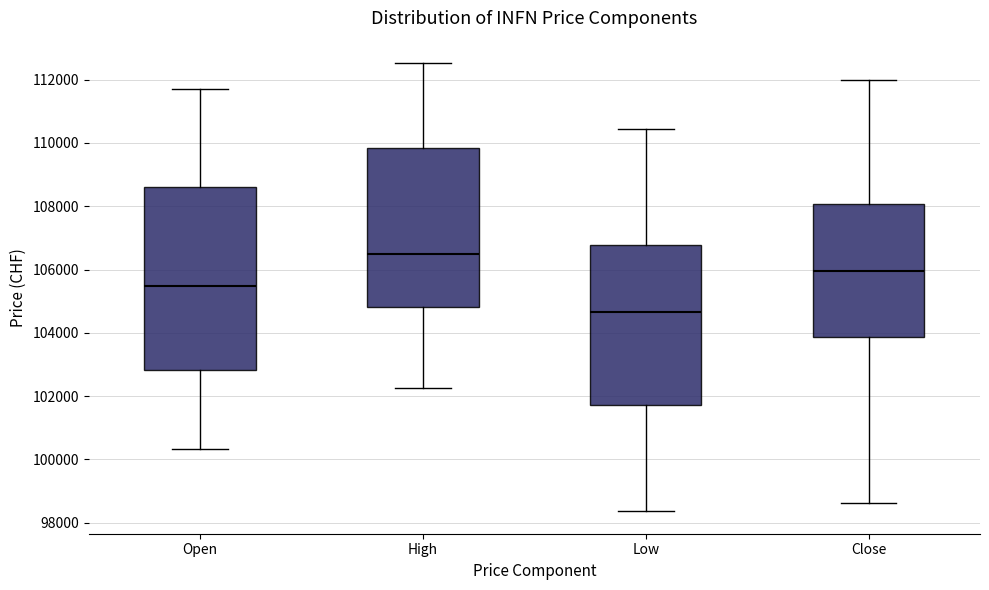

Where does the lower whisker of the box for Open end on the y-axis? The values are not printed on the chart, so give them approximately, as read against the axis.

100400